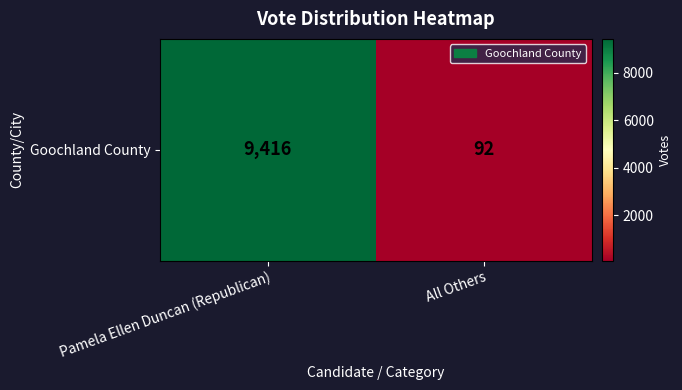

List the labels in order of value, largest first.

Pamela Ellen Duncan (Republican), All Others